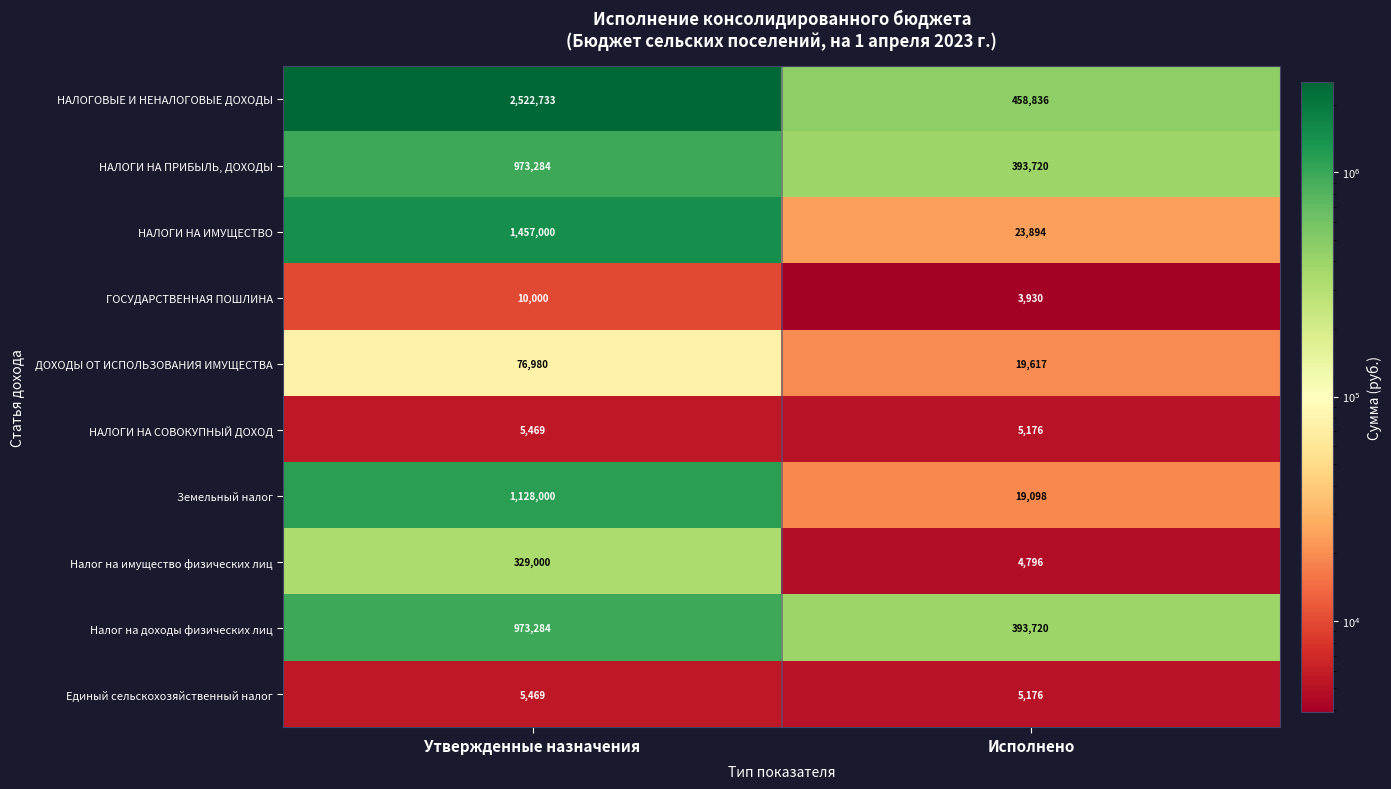

How many distinct data groups are displayed?

10